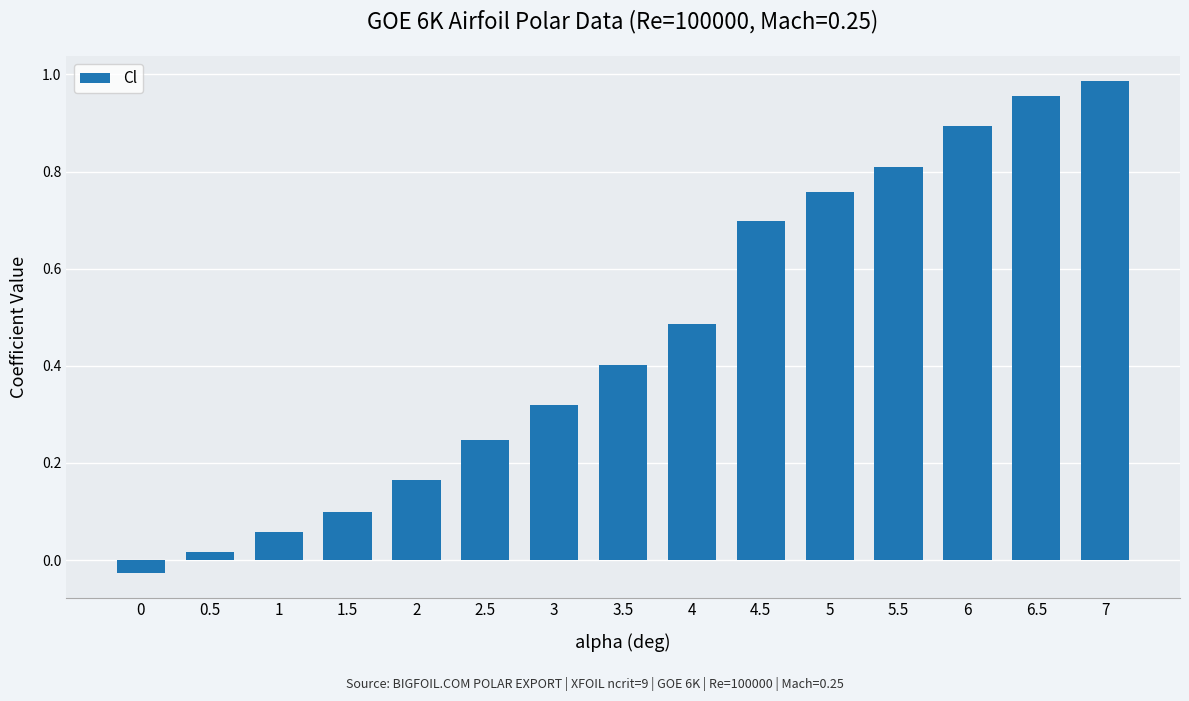

The chart shows a value of 0.5 at 7. True or false?

False